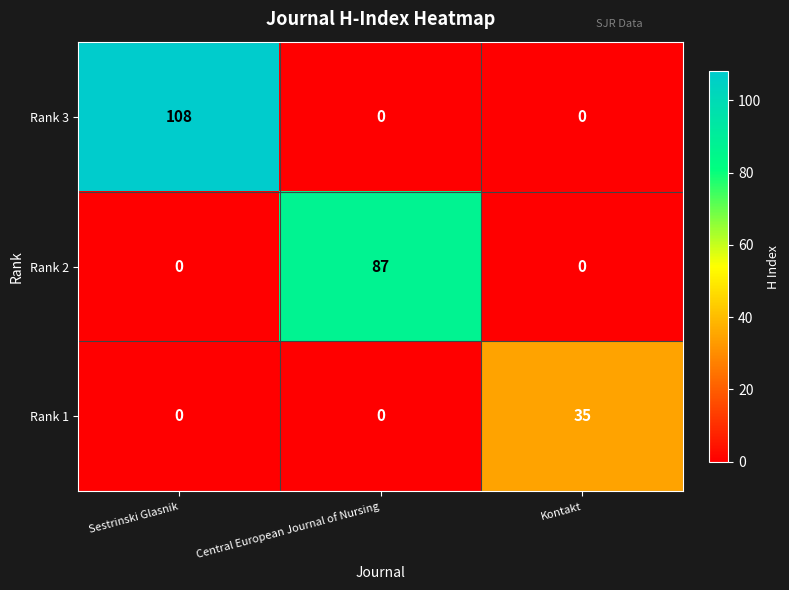

Rank the series by their maximum value, from highest to lowest.

Rank 3, Rank 2, Rank 1